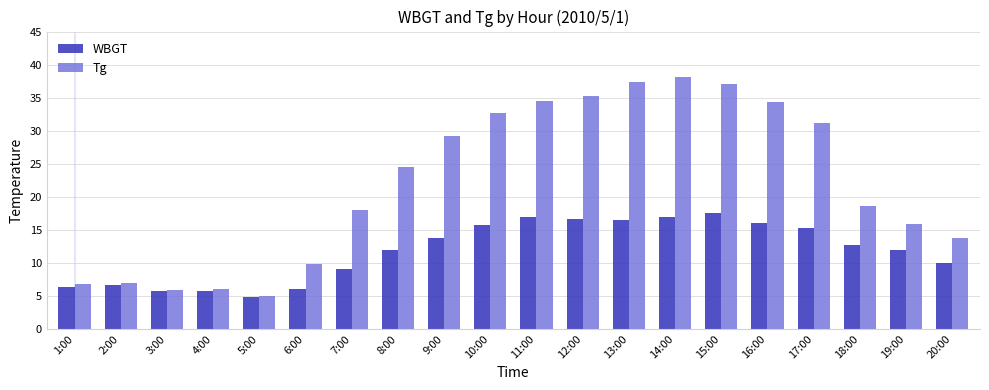

The value of Tg at 13:00 is 37.3. True or false?

True